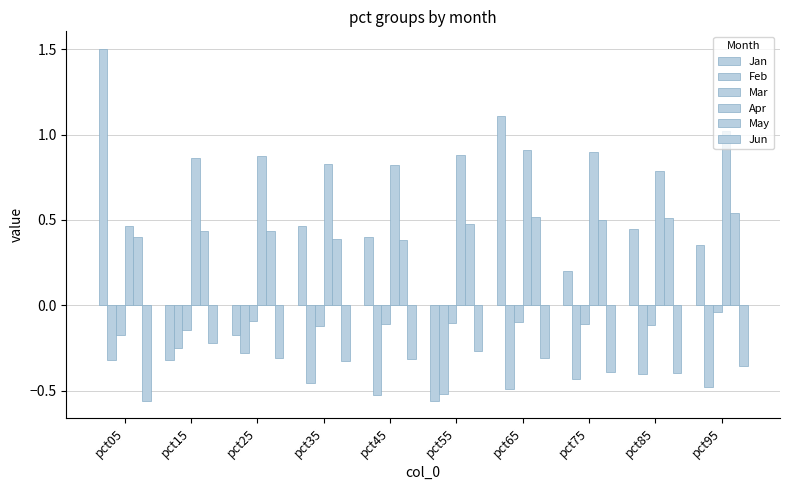

What is the value of the Jan bar at the 6th from the left?

-0.6